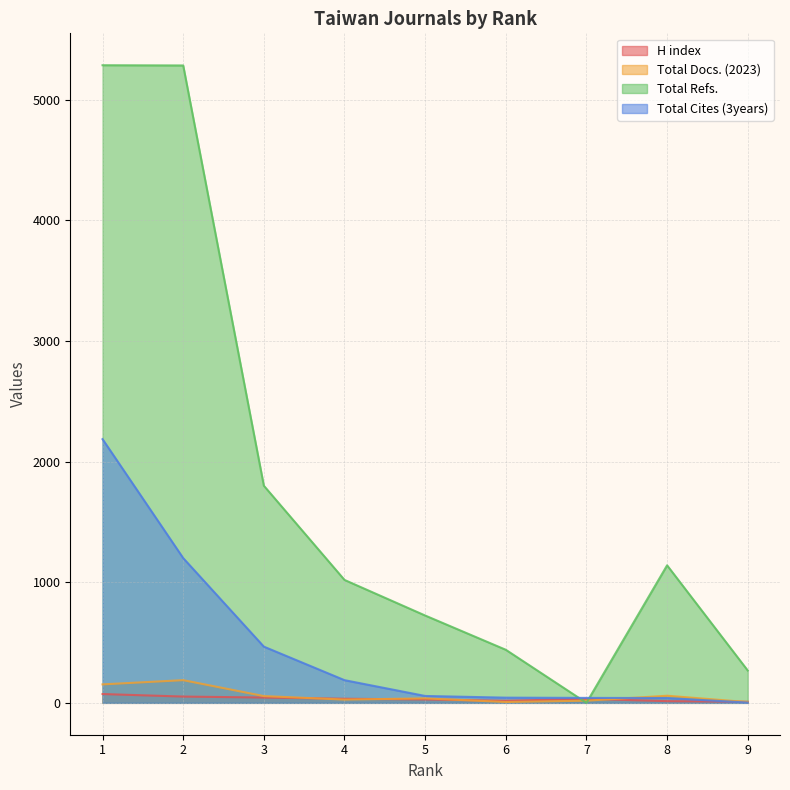

Rank the categories by Total Refs. value from lowest to highest.

7, 9, 6, 5, 4, 8, 3, 2, 1